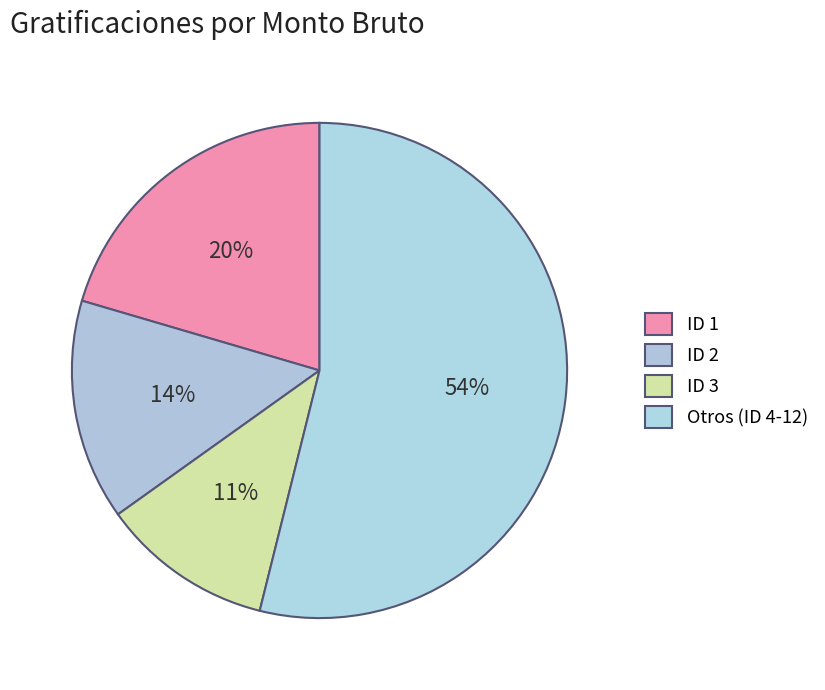

How many segments does this pie chart have?

4